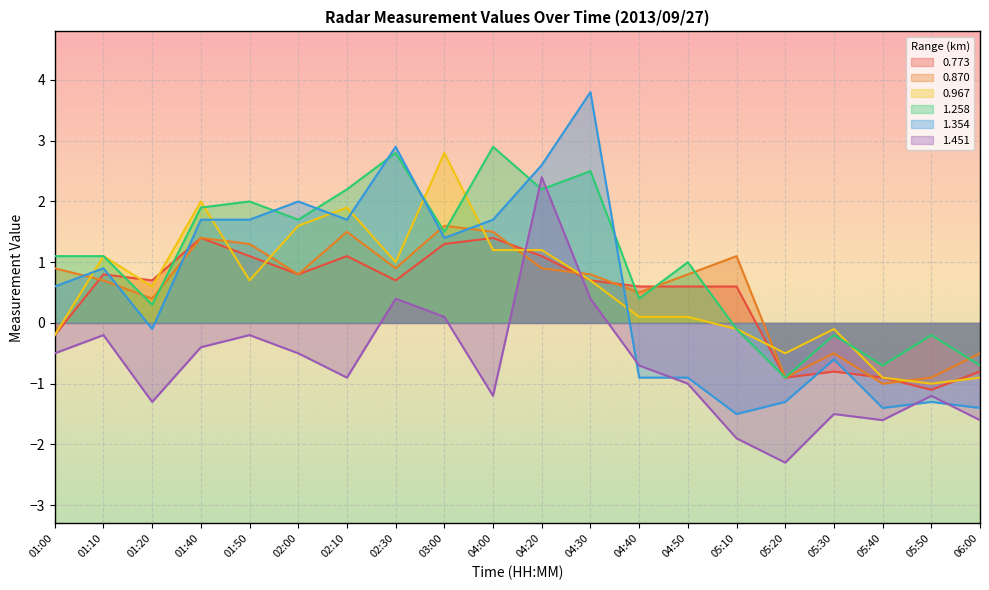

At which category does 1.354 reach its first local peak?

01:10